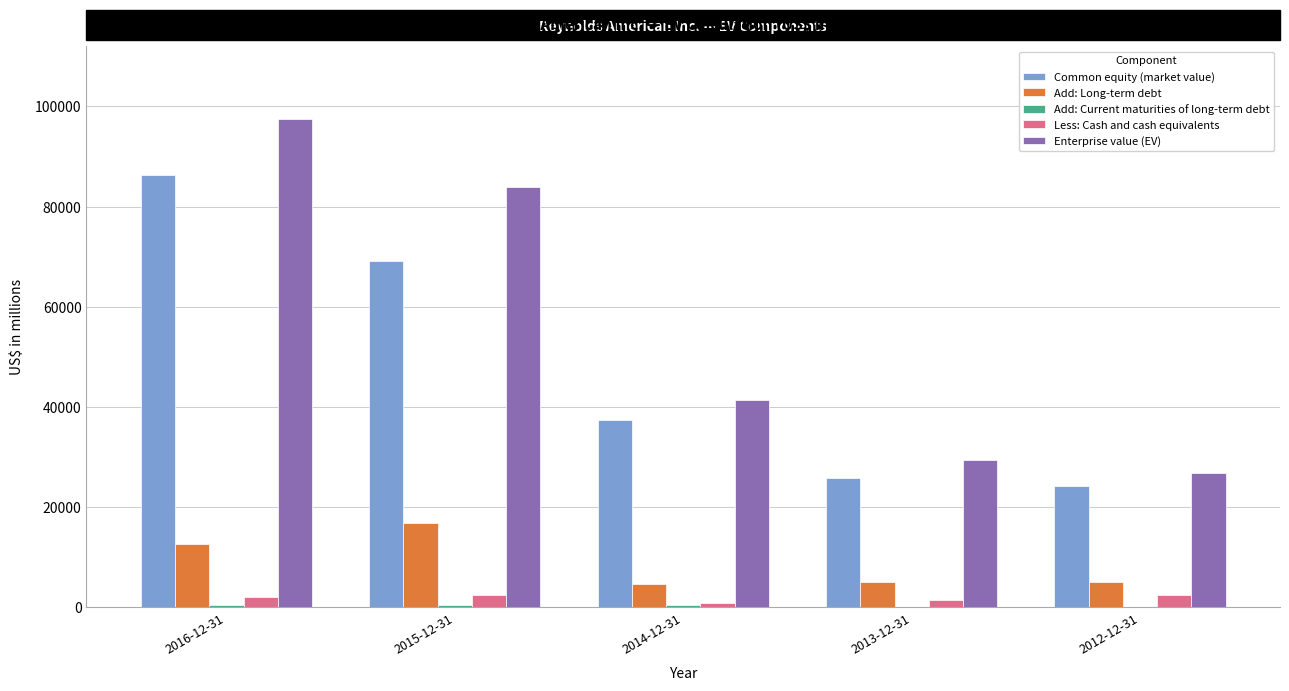

What is the greatest value displayed?

97440